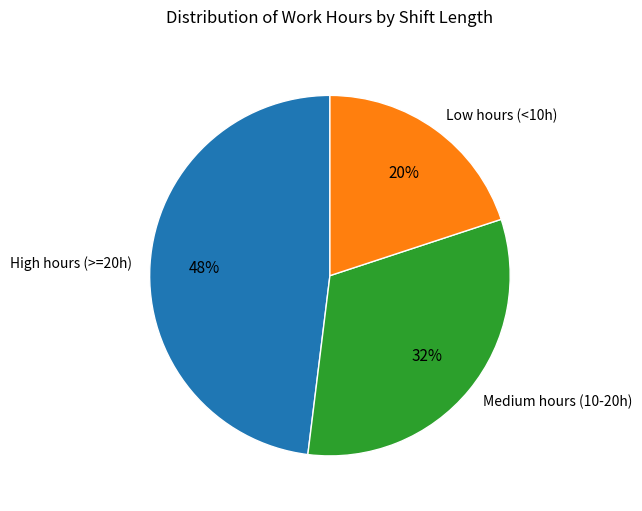

What percentage is the Medium hours (10-20h) slice, to the nearest percent?

32%